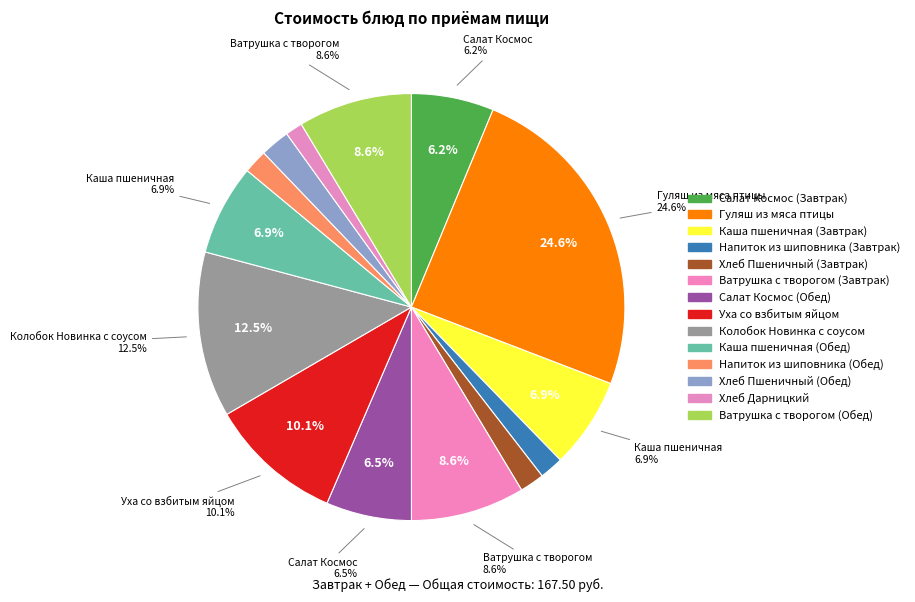

What percentage is the Напиток из шиповника (Завтрак) slice, to the nearest percent?

2%